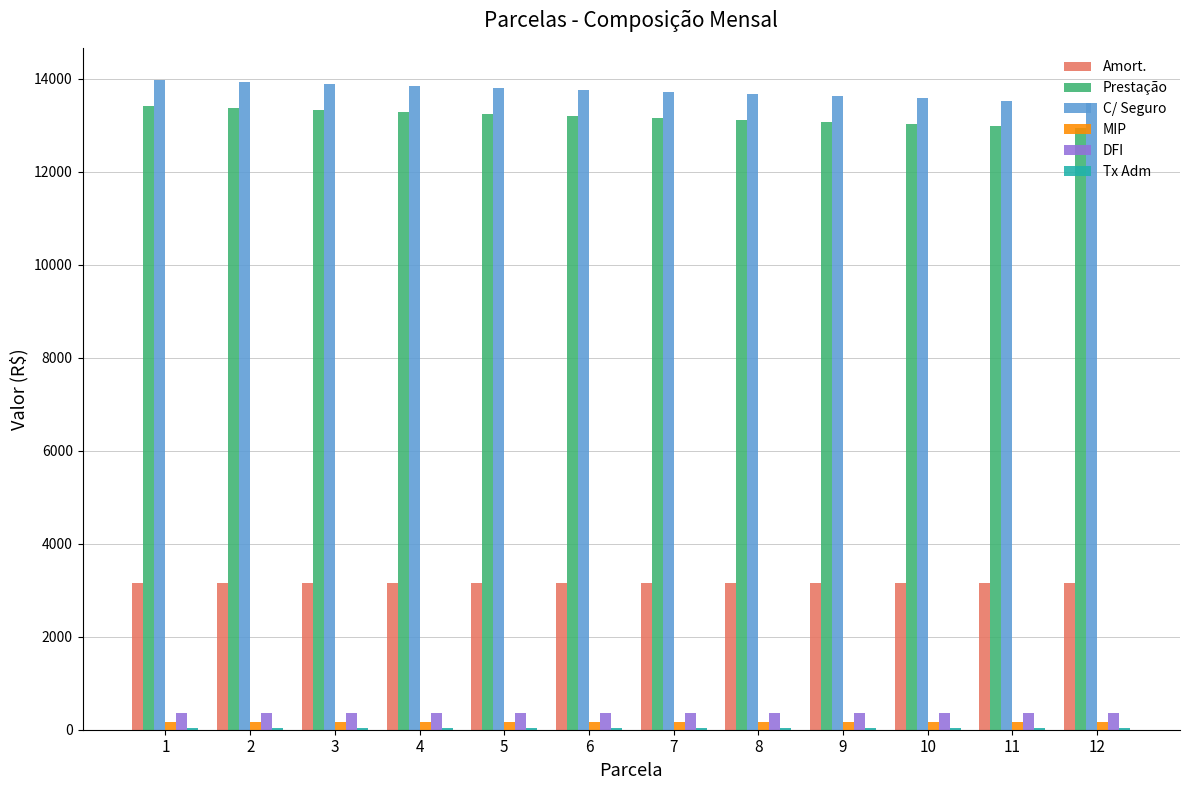

How many groups of bars are there?

12